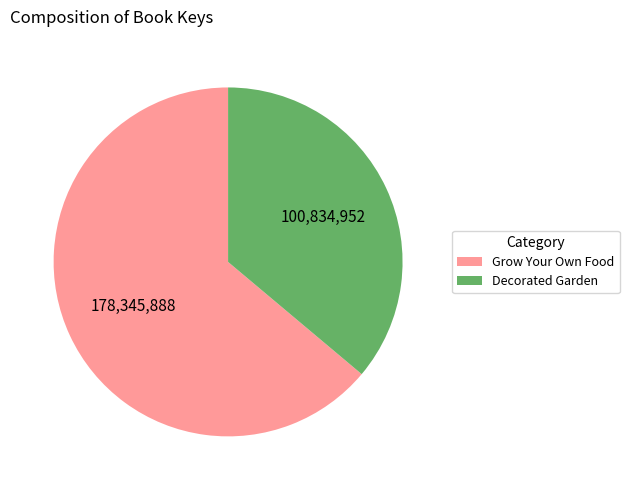

True or false: Grow Your Own Food accounts for 53% of the total.

False